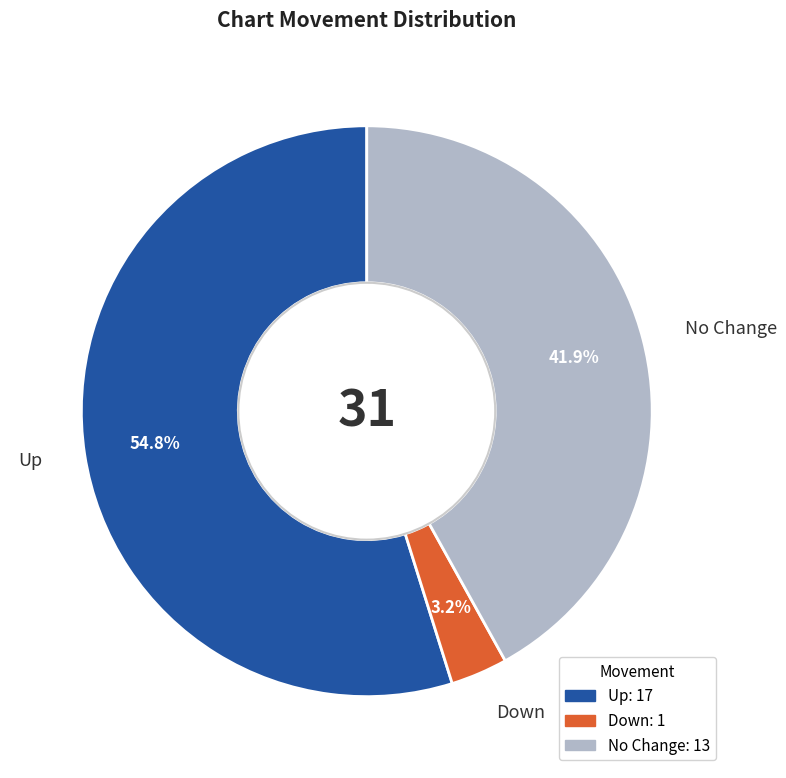

Is there a majority slice in this chart?

Yes